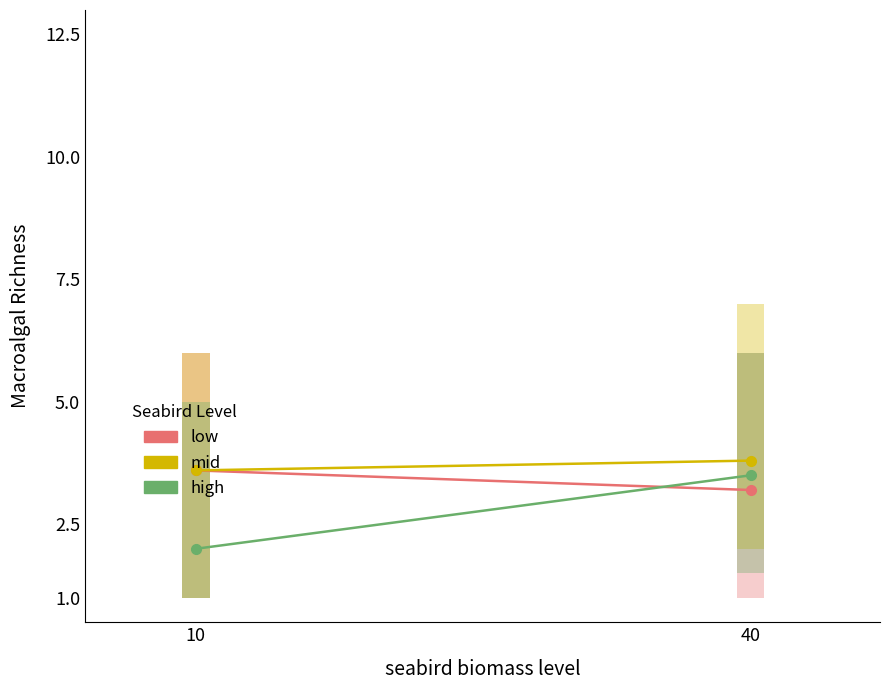

Is it true that low equals 3.6 at 10?

True